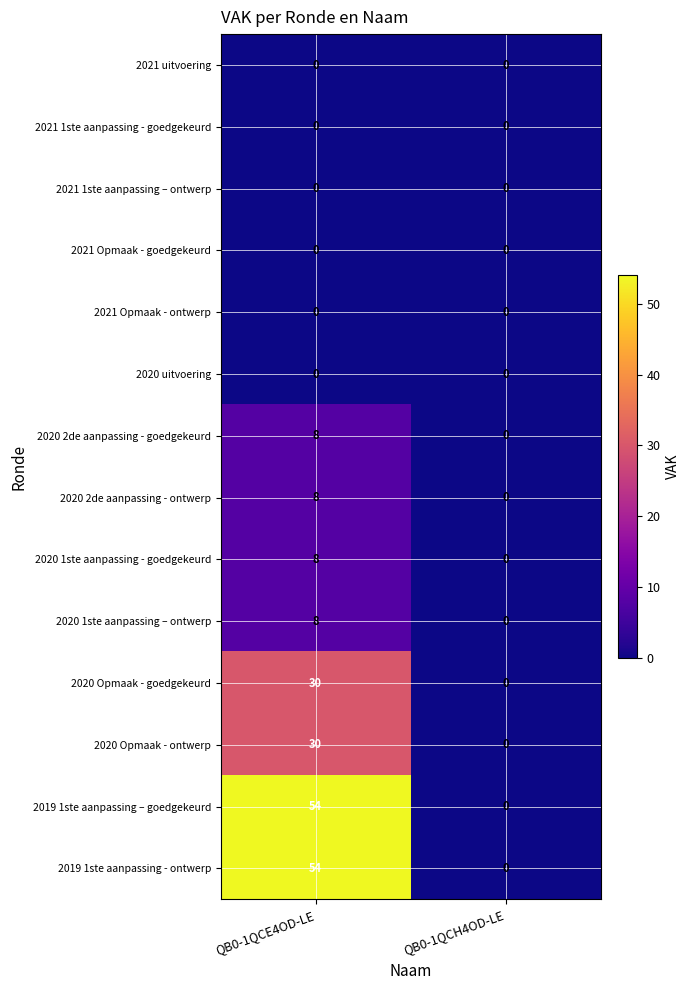

What is the difference between the highest and lowest values at QB0-1QCE4OD-LE?

54